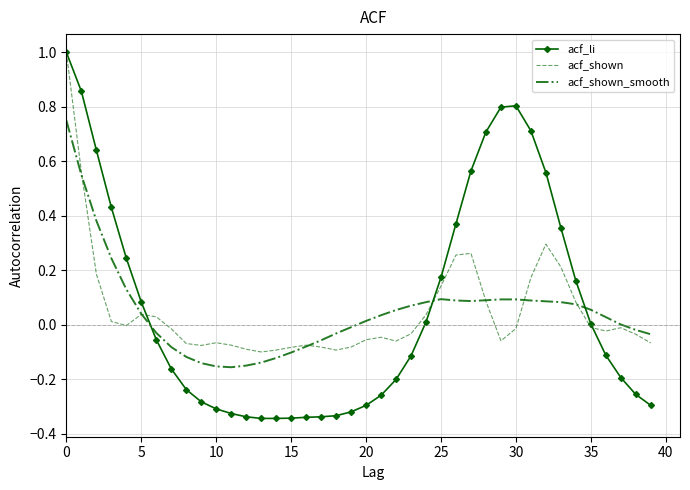

True or false: acf_shown_smooth and acf_li intersect in this chart.

True